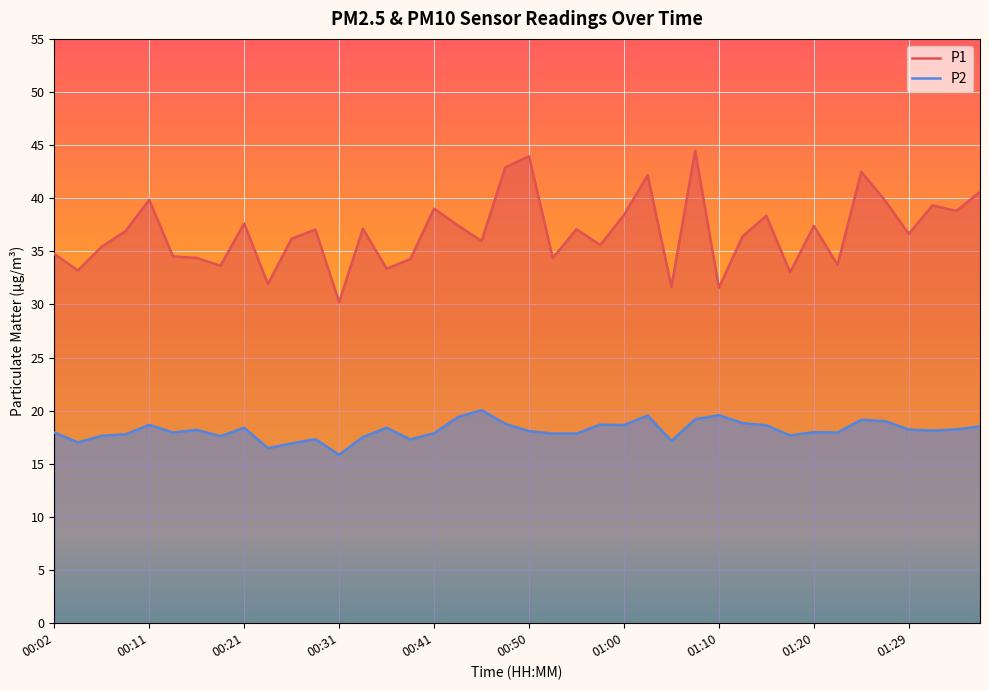

True or false: P1 and P2 cross at least once.

False